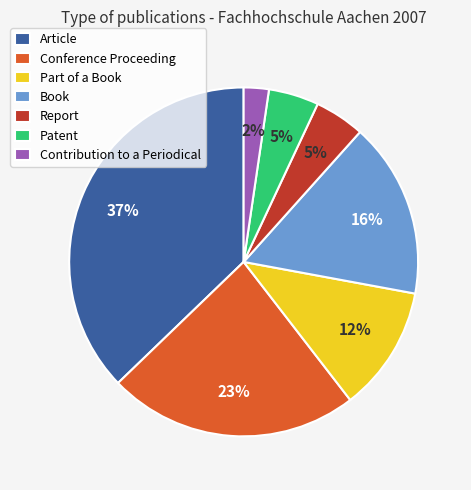

The Part of a Book slice represents 4% of the pie. True or false?

False